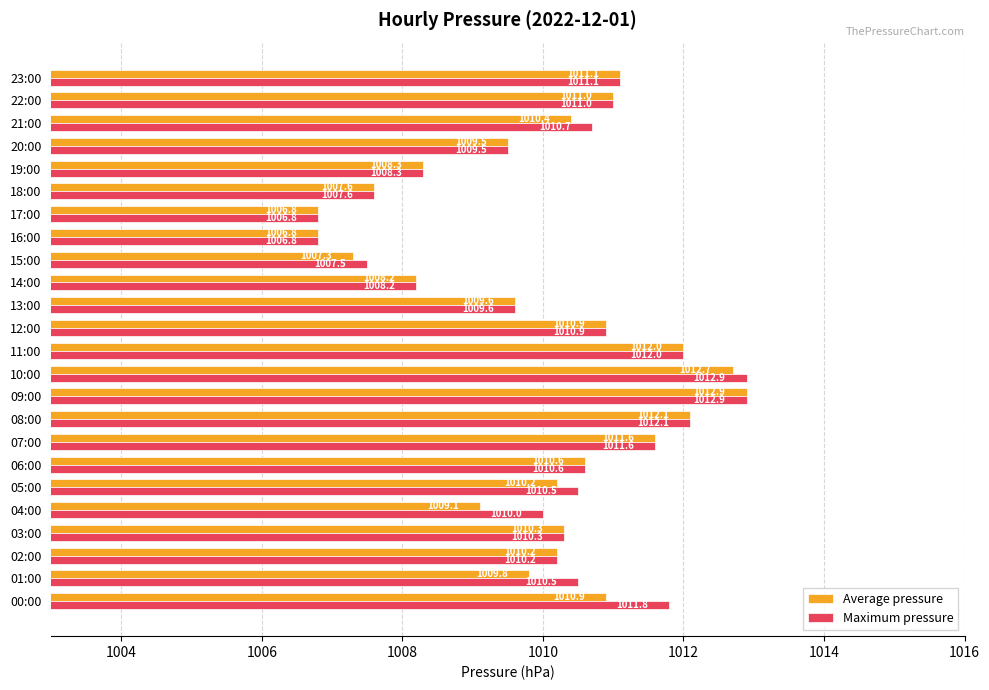

How many data points does each series have?

24